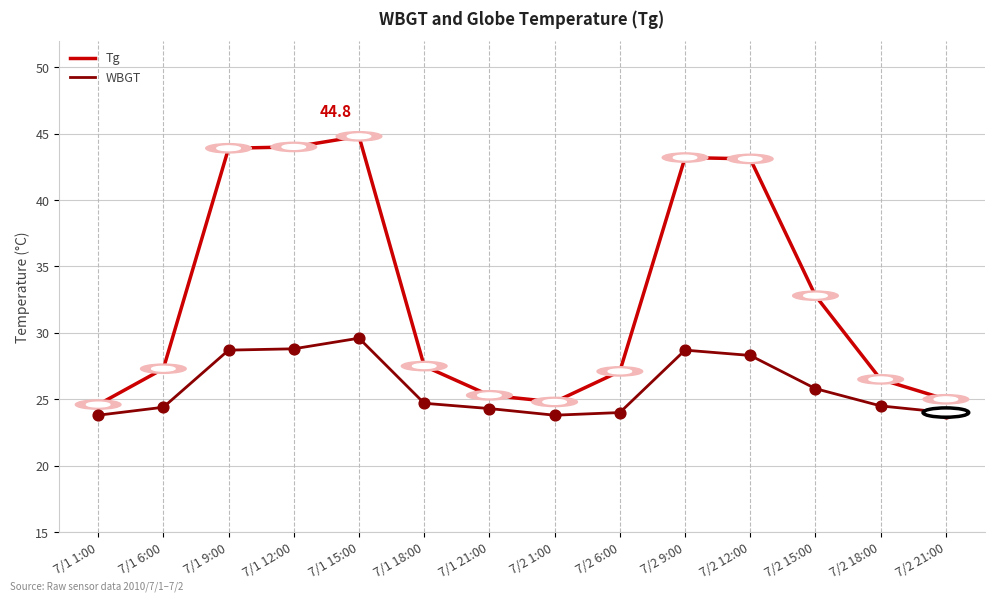

Which series has the largest total across all categories?

Tg